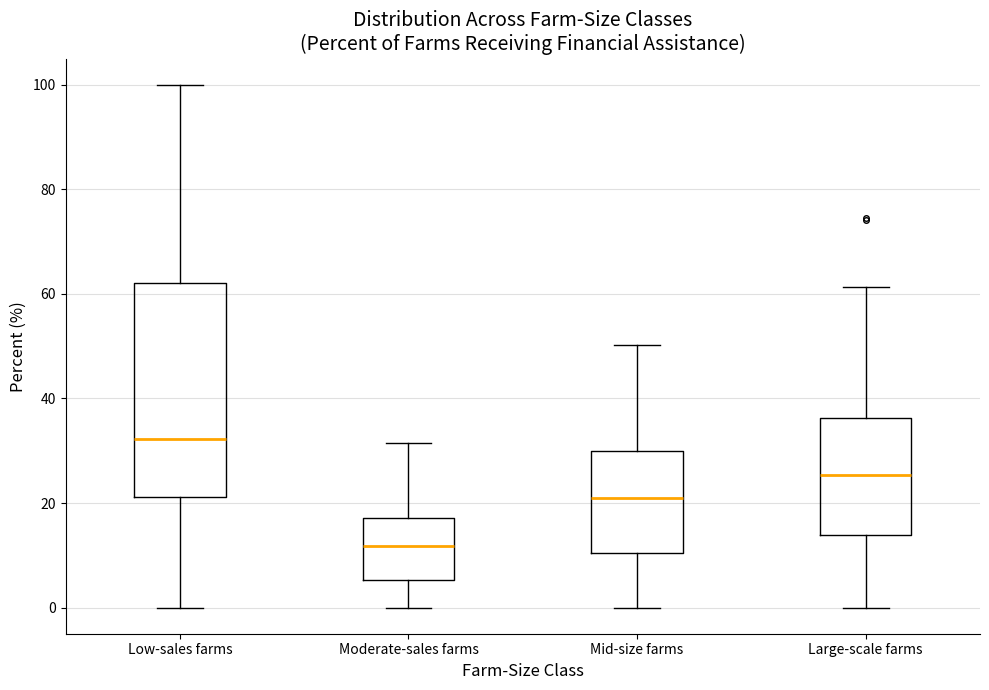

Reading left to right, read every box against the y-axis: the position of its median line, the range the box covers, and the ends of its whiskers. The values are not printed on the chart, so give them approximately, as read against the axis.

Low-sales farms: median 32, box 22 to 62, whiskers 0 to 100
Moderate-sales farms: median 12, box 6 to 18, whiskers 0 to 32
Mid-size farms: median 20, box 10 to 30, whiskers 0 to 50
Large-scale farms: median 26, box 14 to 36, whiskers 0 to 62